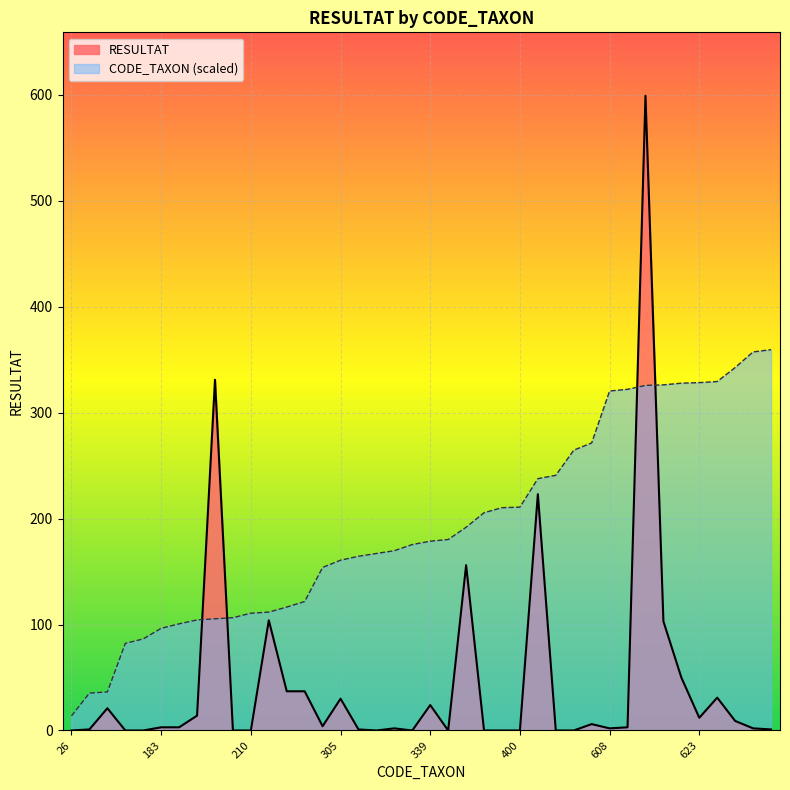

Is it true that RESULTAT equals 1.3 at 608?

False